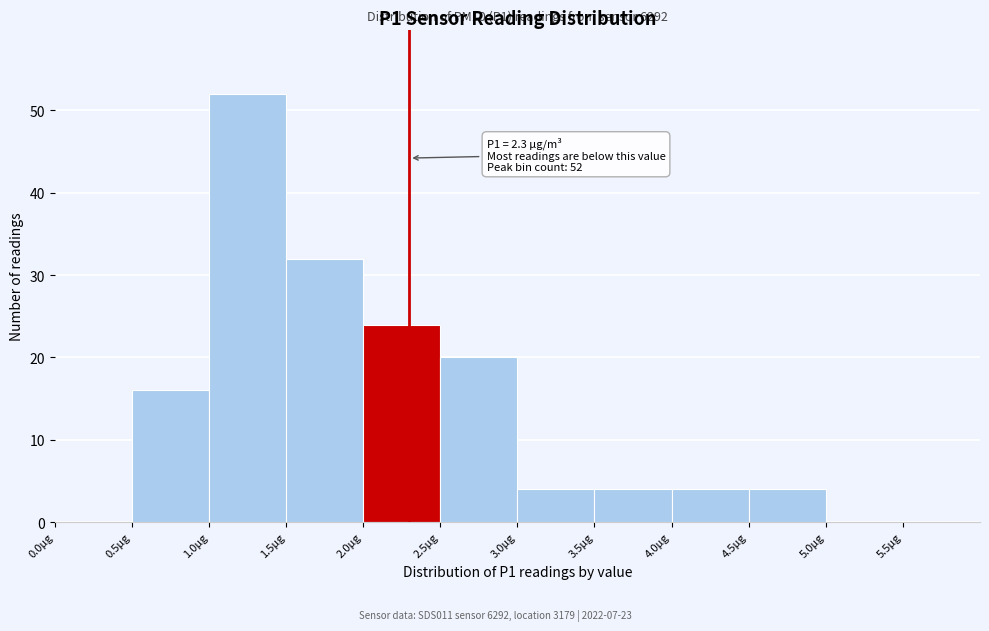

Which range on the x-axis has the tallest bar?

1.0 to 1.5